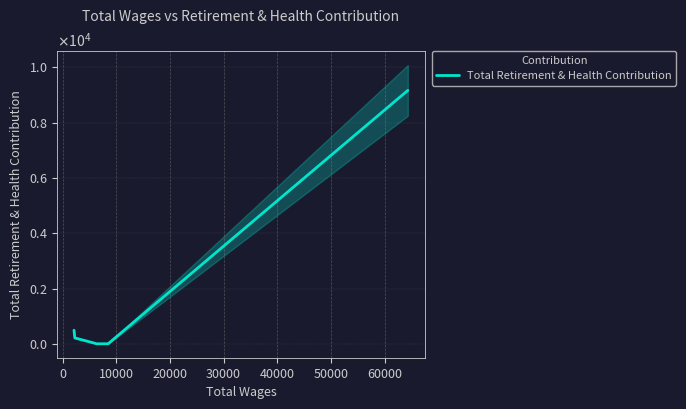

What is the sum of all values?

9872